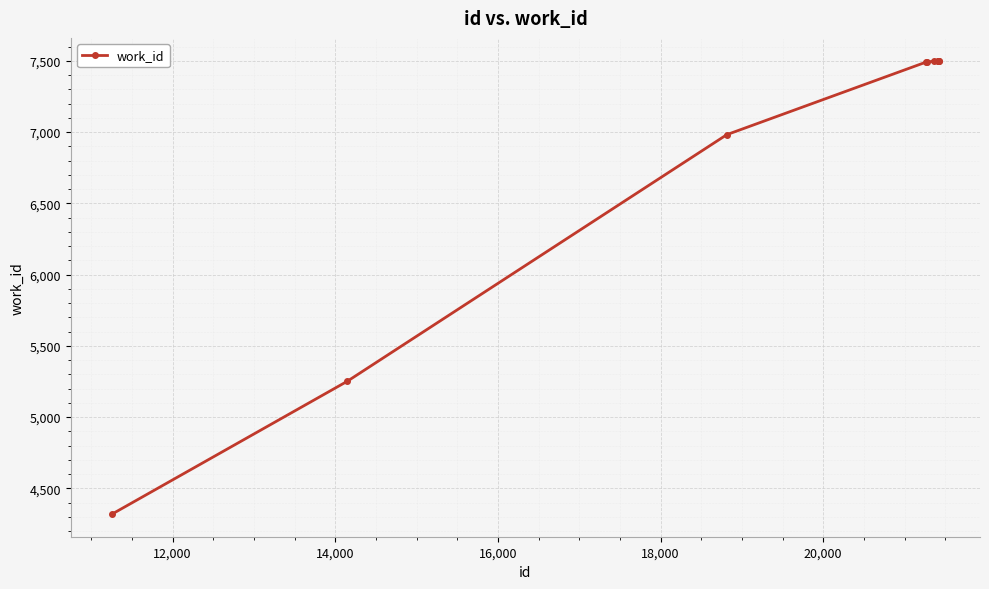

What is the value of the 6th point from the left?

7498